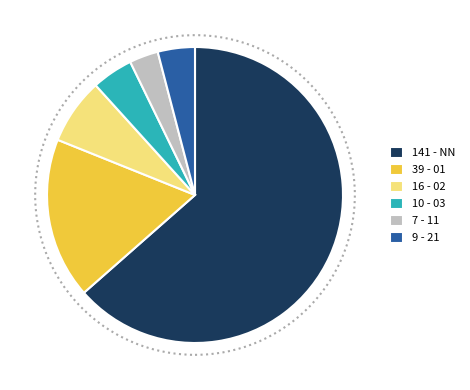

Is it true that 39 - 01 is 18% of the pie?

True